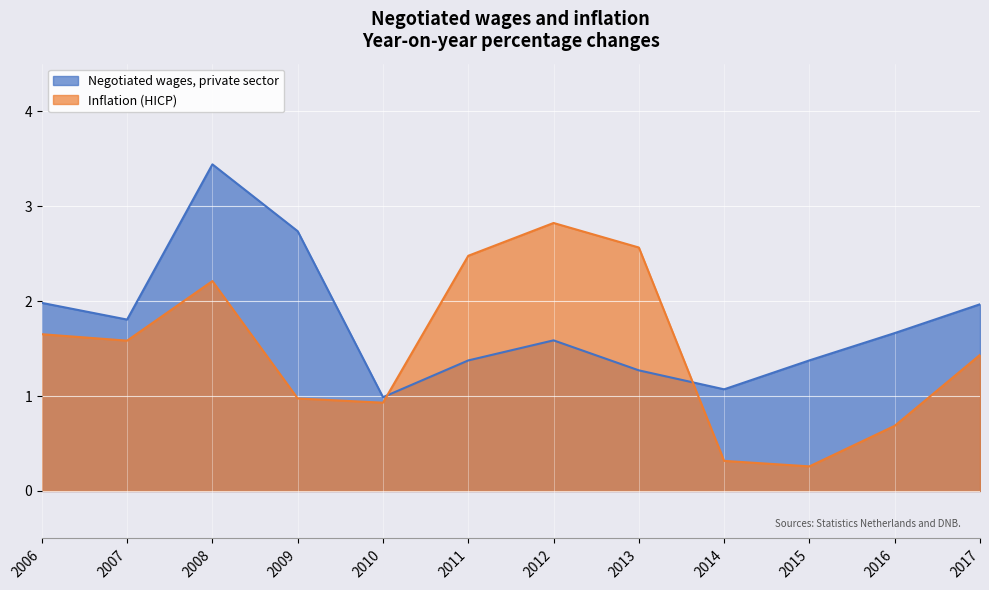

Rank the series by their maximum value, from highest to lowest.

Negotiated wages, private sector, Inflation (HICP)